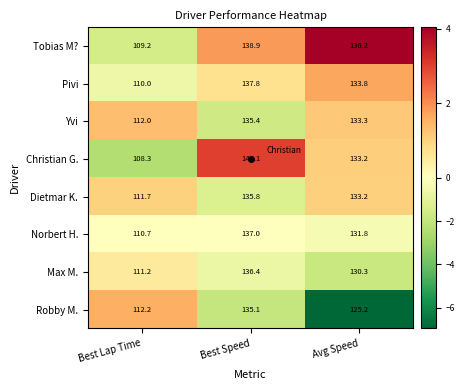

Which category has the highest value in the Christian G. series?

Best Speed